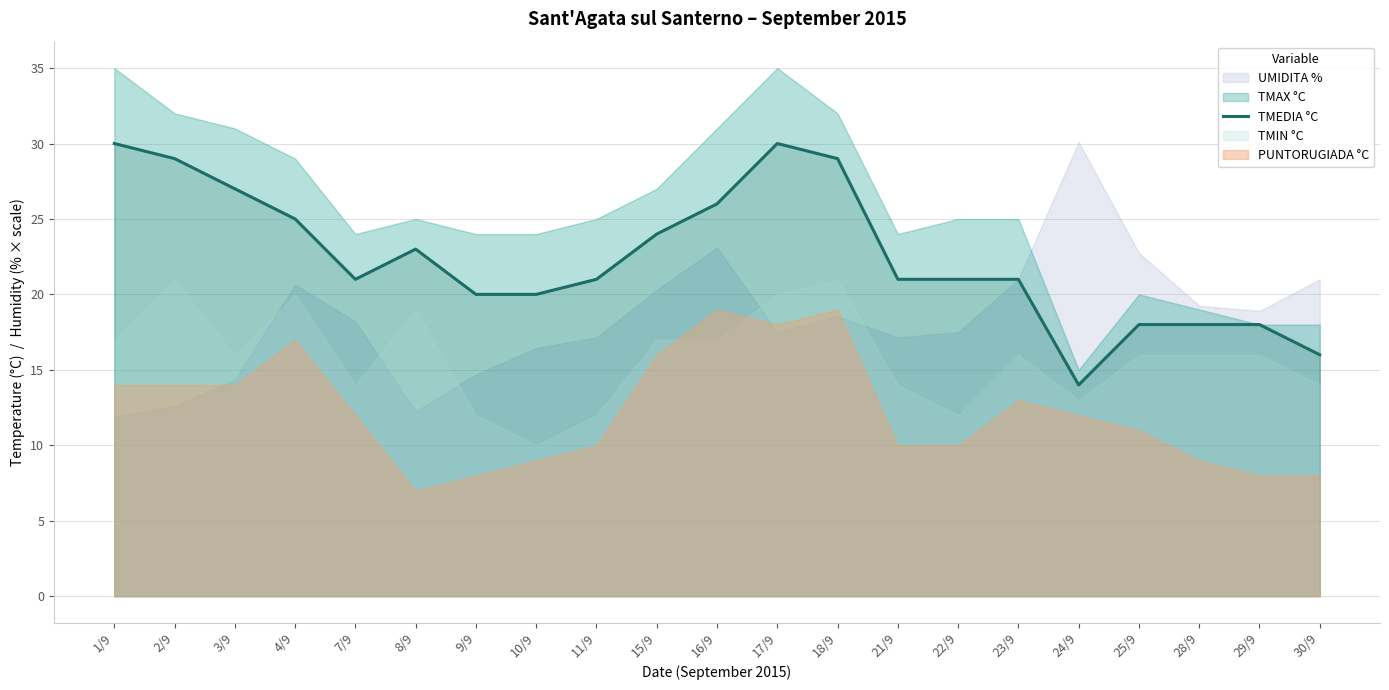

Is it true that the value at 30/9 is 16?

True